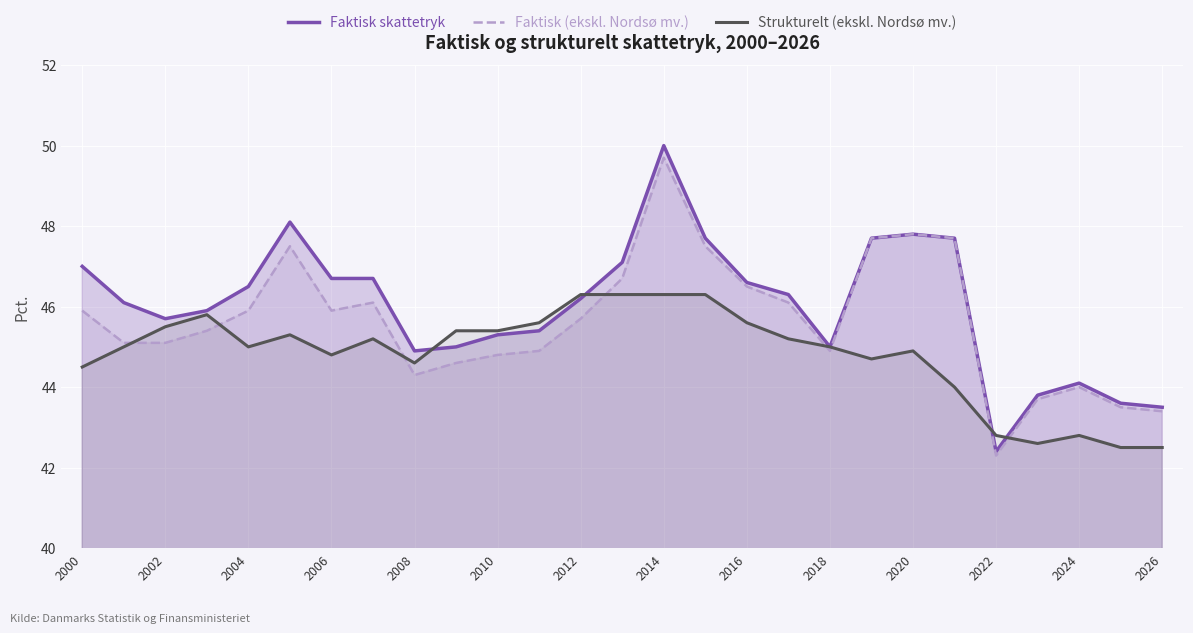

The value of Strukturelt (ekskl. Nordsø mv.) at 2006 is 44.8. True or false?

True